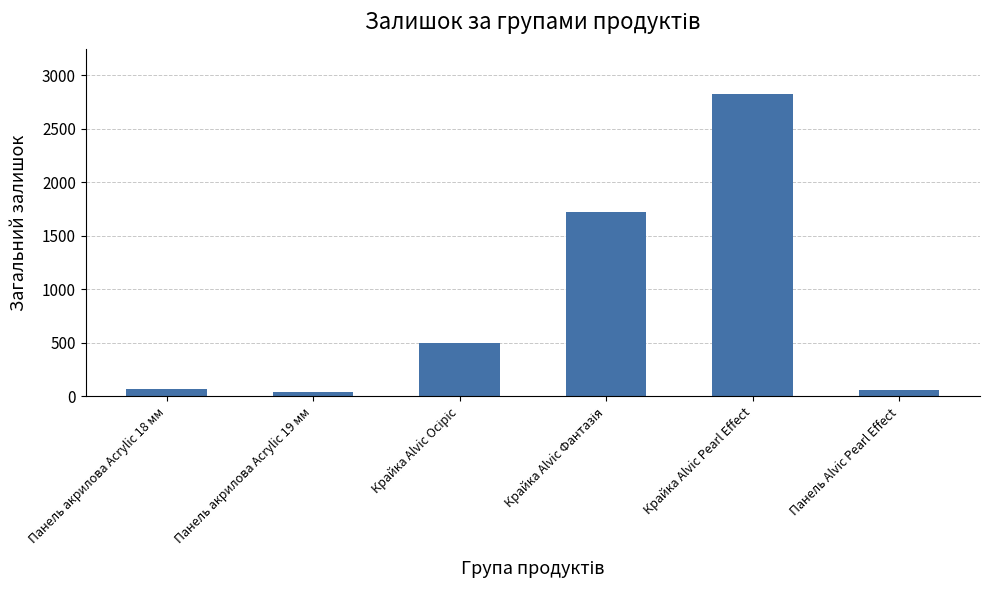

How many values are below 503?

3